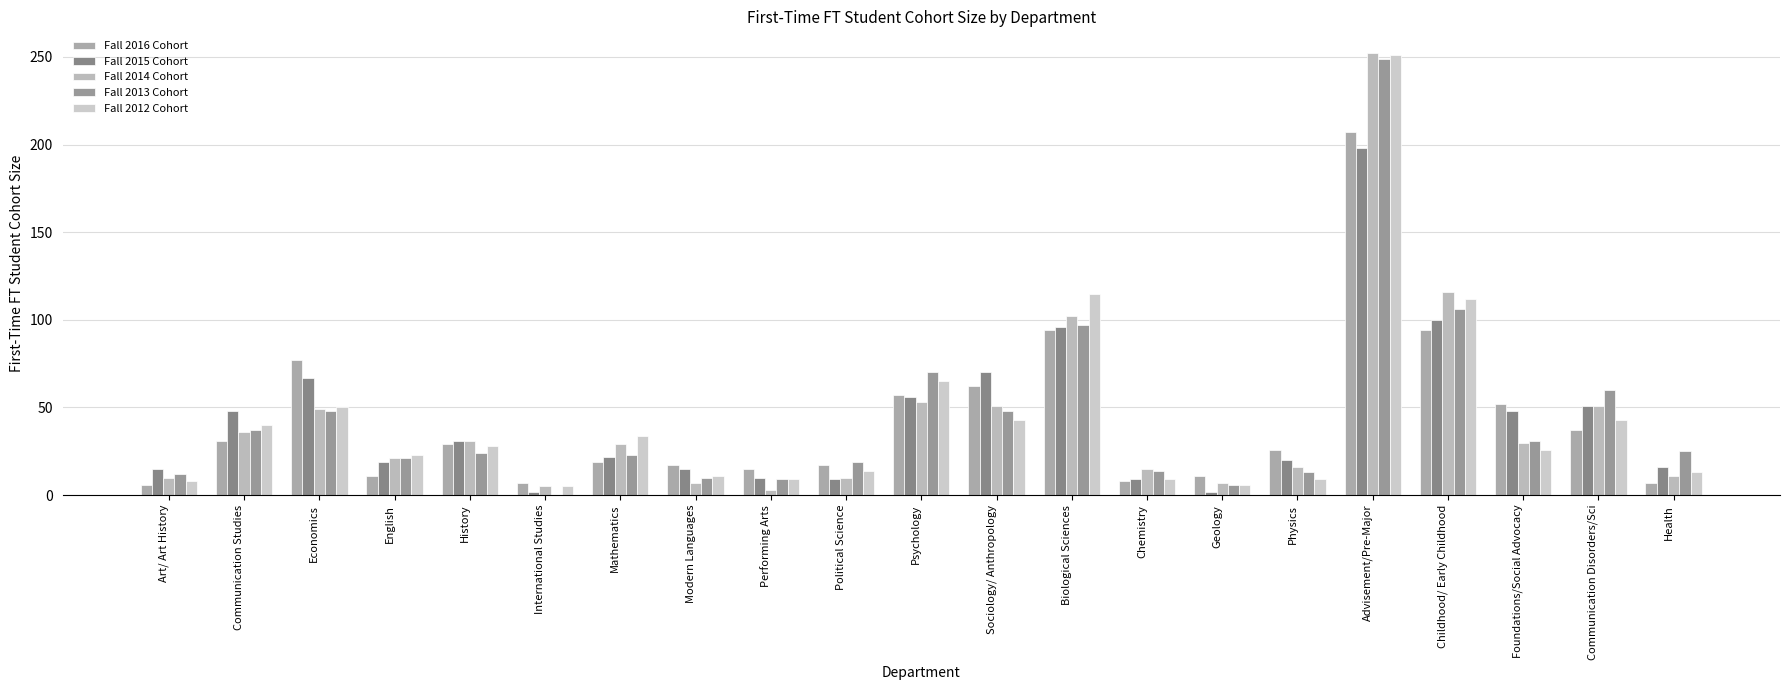

Are the bars grouped side by side (vs. stacked)?

Yes